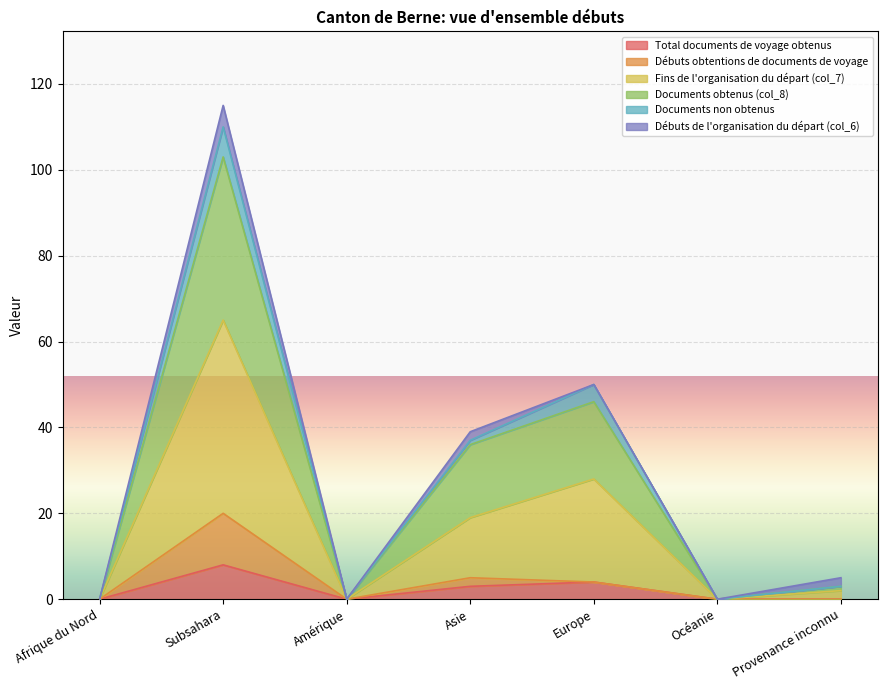

Which series has the largest total across all categories?

Fins de l'organisation du départ (col_7)